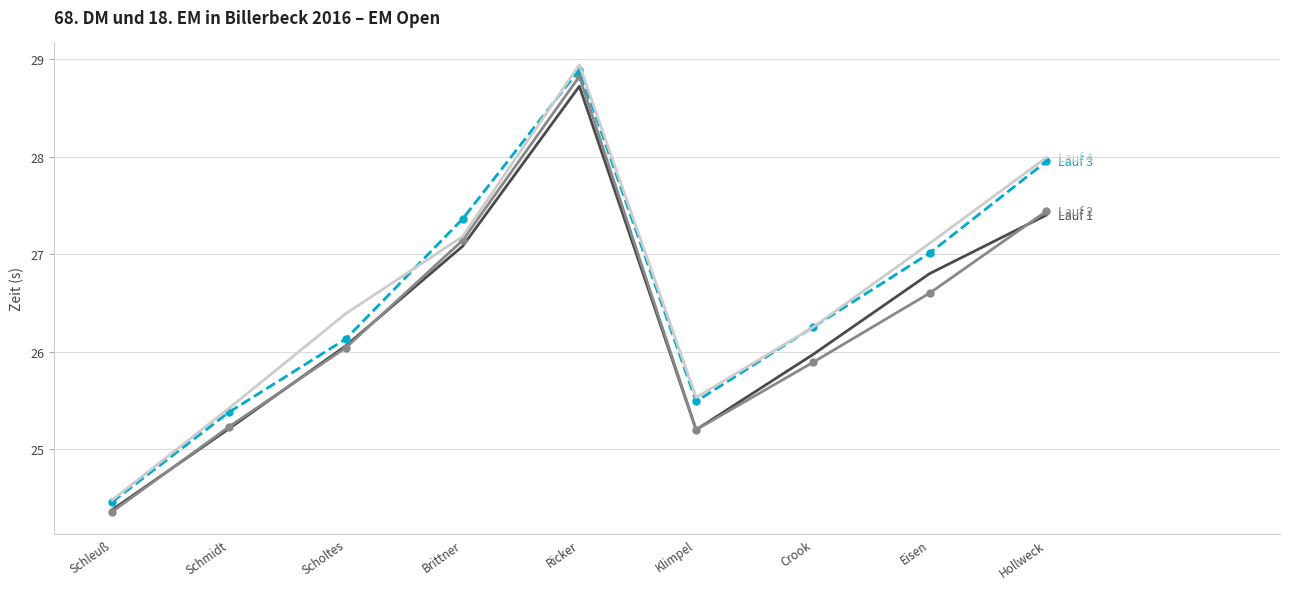

What is the difference between the highest and lowest values at Hollweck?

0.6